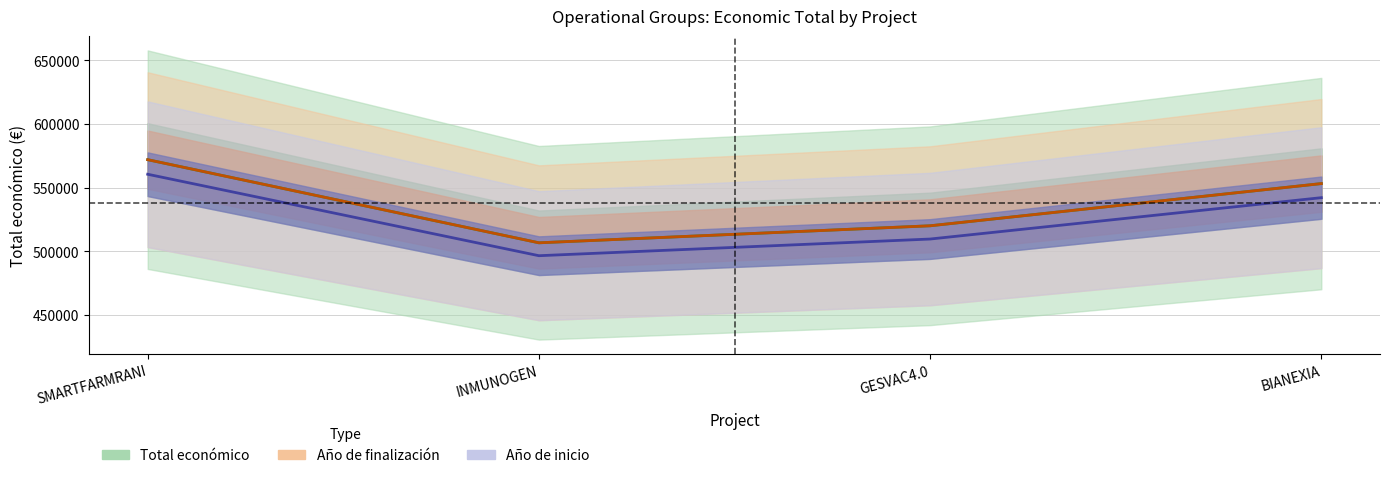

Is the value of Año finalización at INMUNOGEN greater than the value of Total económico at SMARTFARMRANI?

No